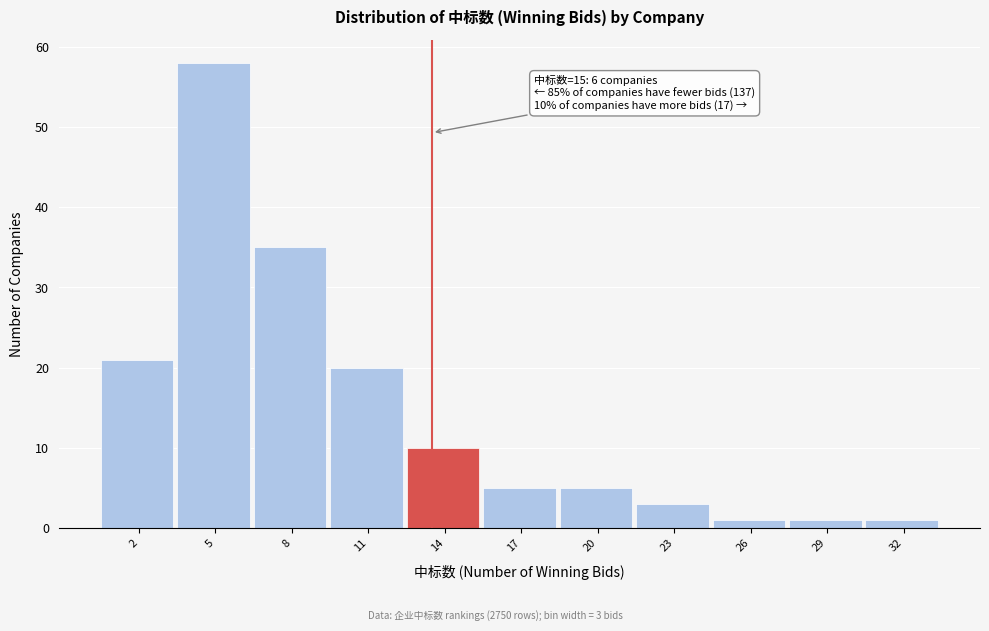

Reading right to left, transcribe all the data shown in this chart.

1	1	1	3	5	5	10	20	35	58	21